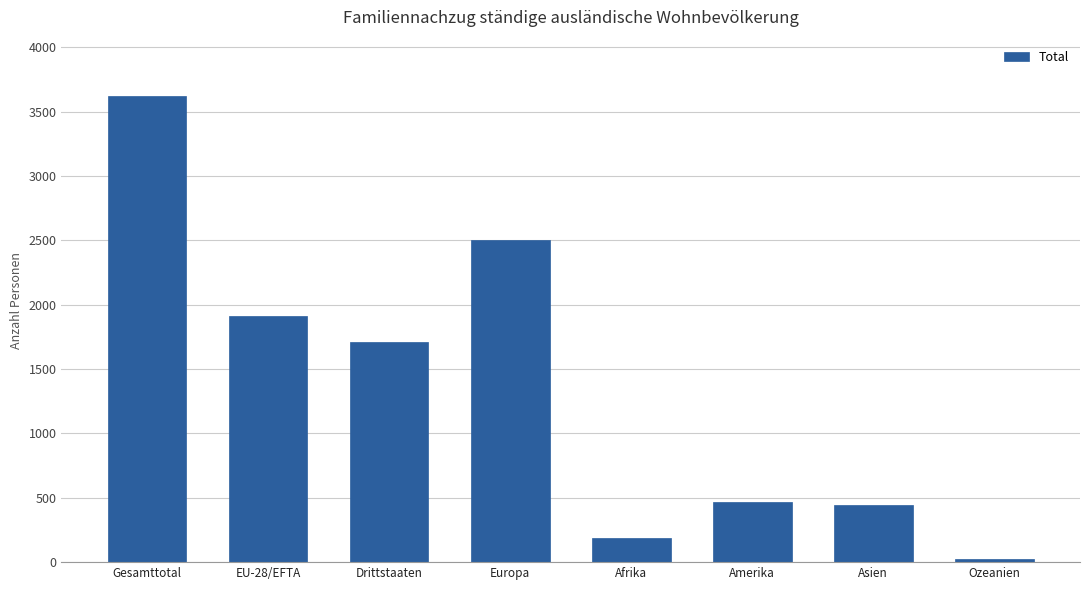

What is the sum of all values?

10873